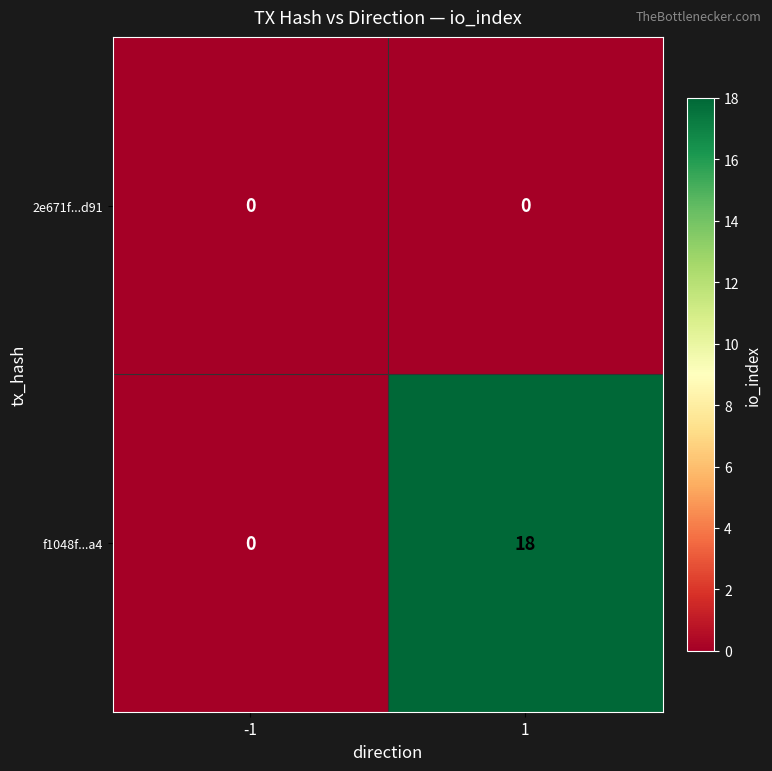

Reading left to right, list all the values displayed in this chart.

2e671f...d91: -1=0	1=0
f1048f...a4: -1=0	1=18